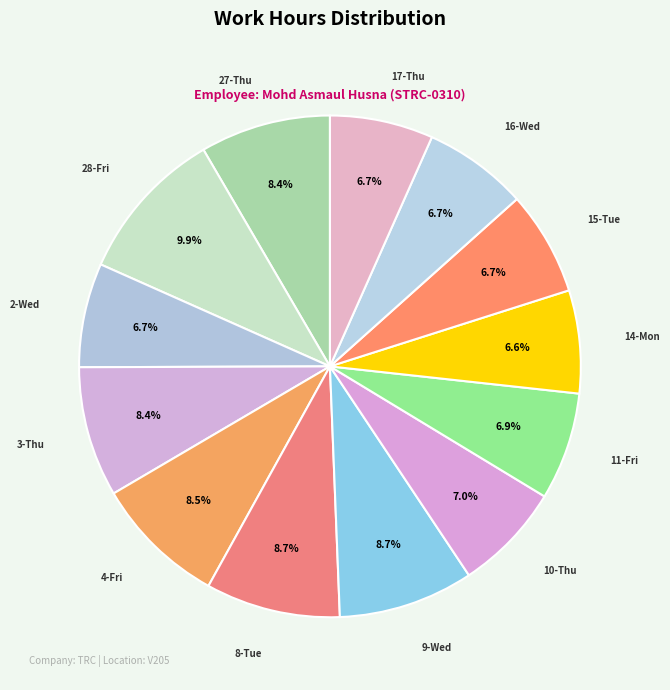

To the nearest percent, what percentage of the pie is 14-Mon?

7%